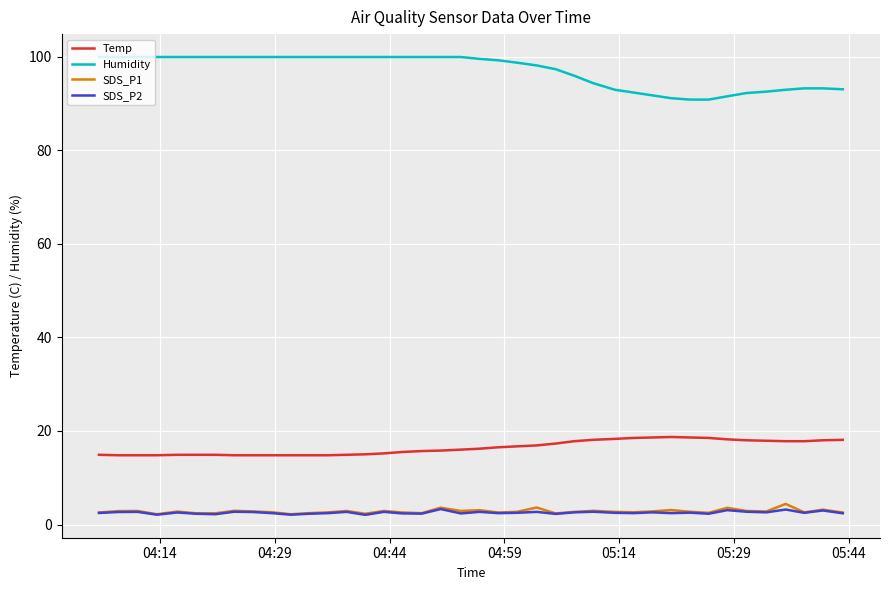

What is the minimum value for SDS_P1?

2.2